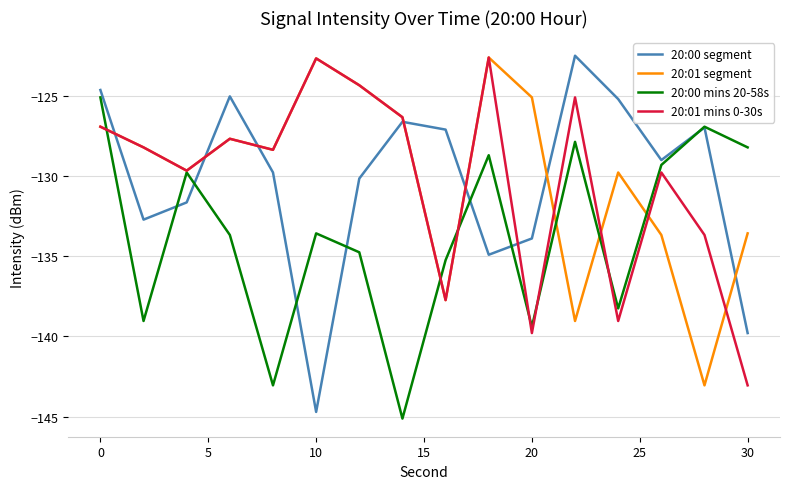

After their last crossing, which series has the higher values: 20:01 segment or 20:00 segment?

20:01 segment